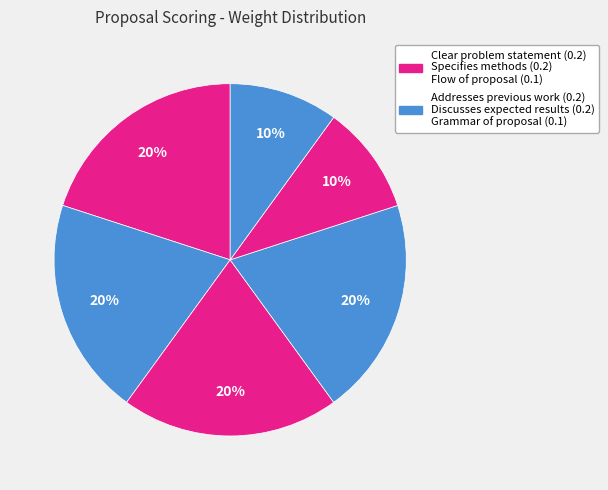

Count the number of slices in the pie.

6